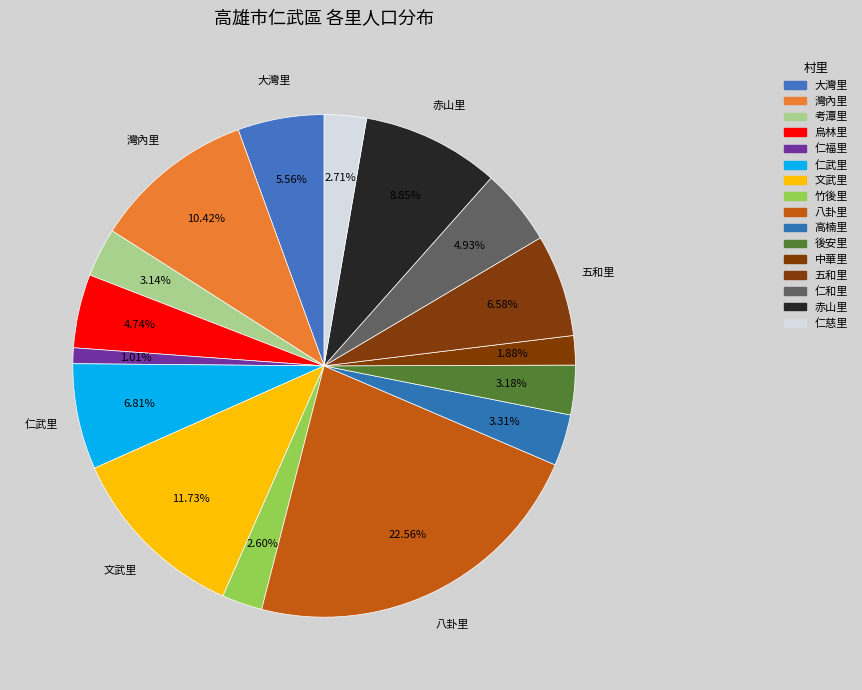

To the nearest percent, what is the average slice percentage?

6%